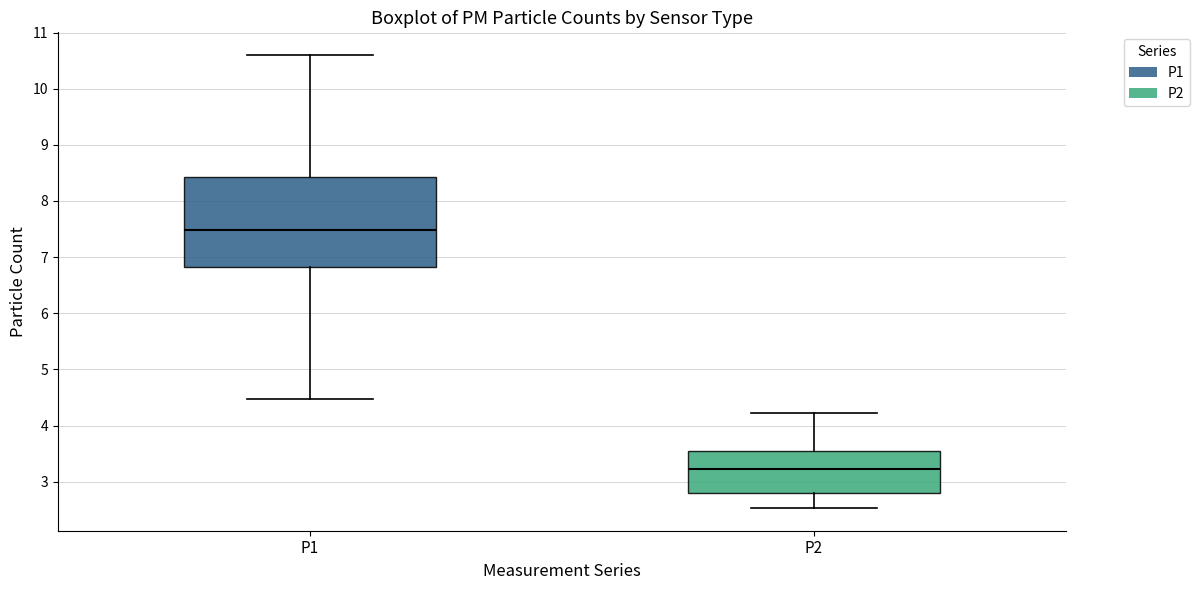

Comparing the boxes themselves (not the whiskers), which one is the tallest?

P1